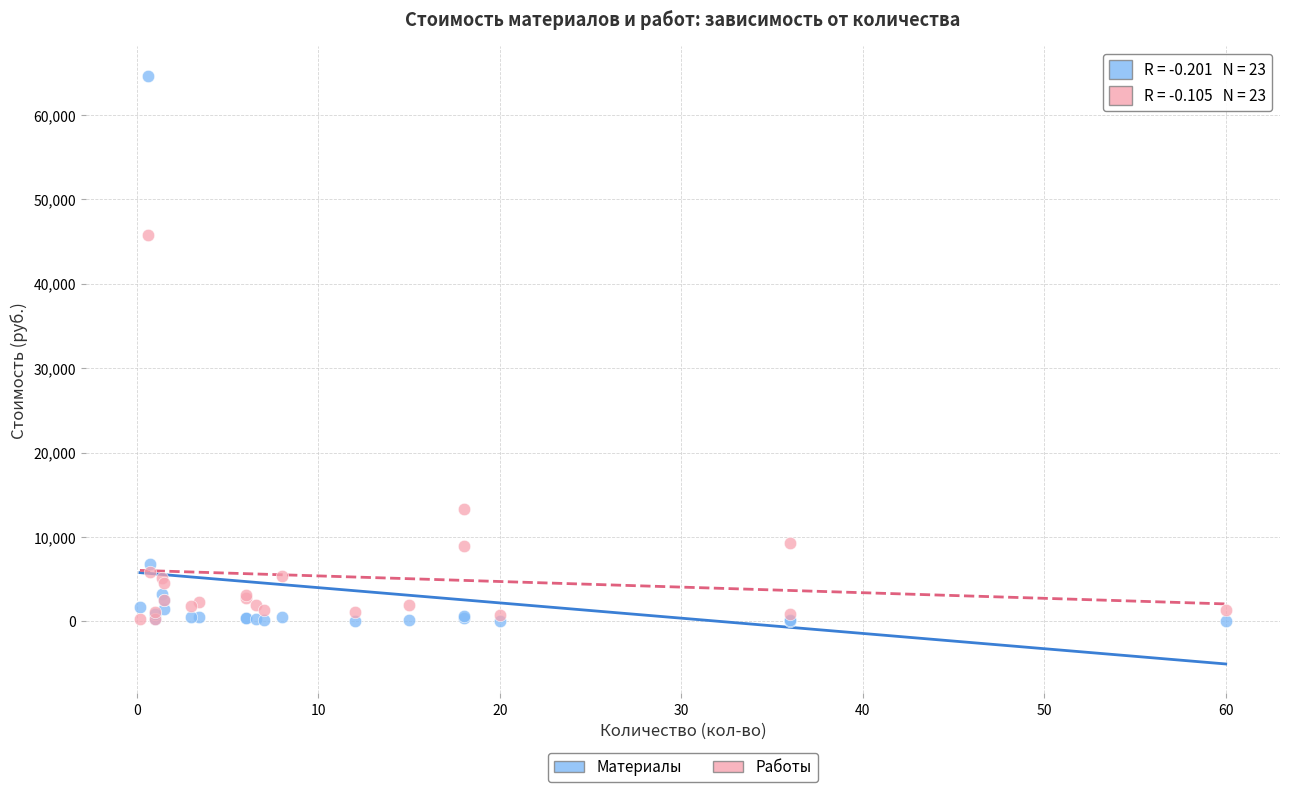

Across all series, what Y value is closest to 32328?

45762.7